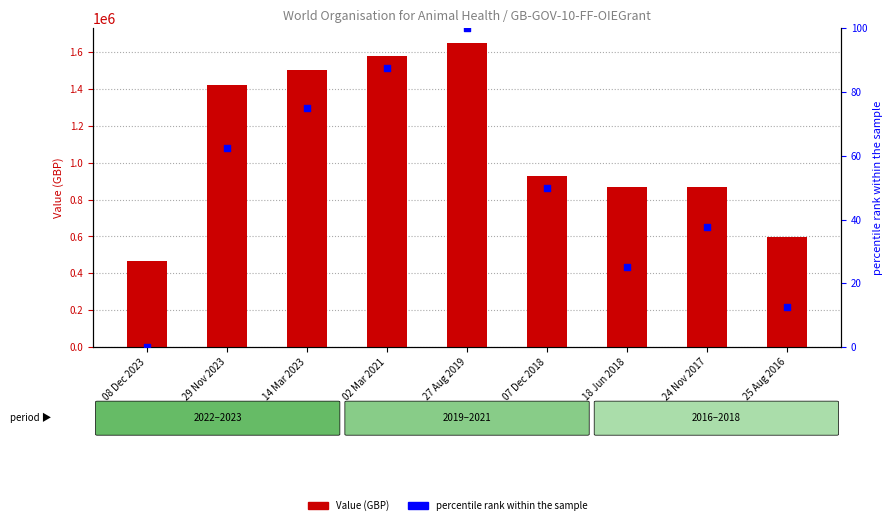

At which category is the sum across all series the highest?

27 Aug 2019